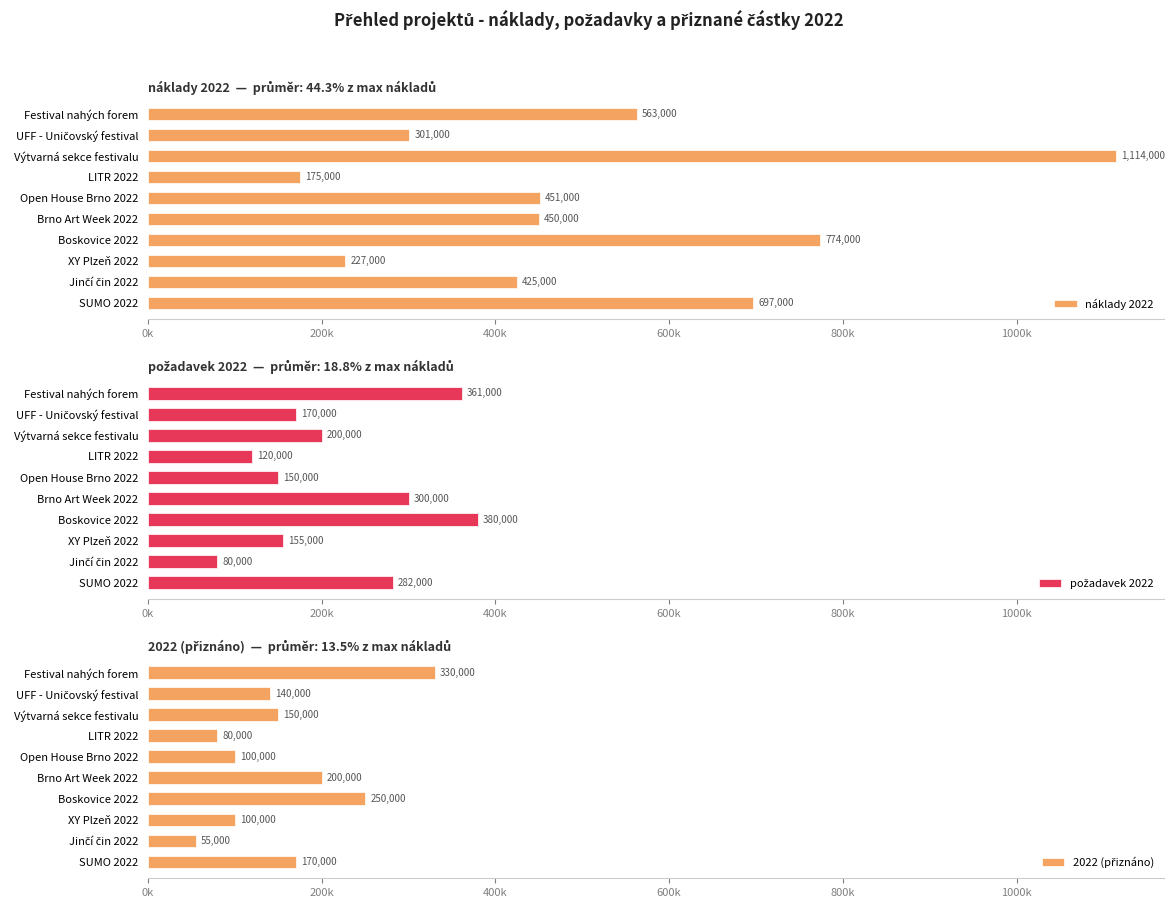

What is the difference between the second highest and second lowest values in the 2022 (přiznáno) series?

170000